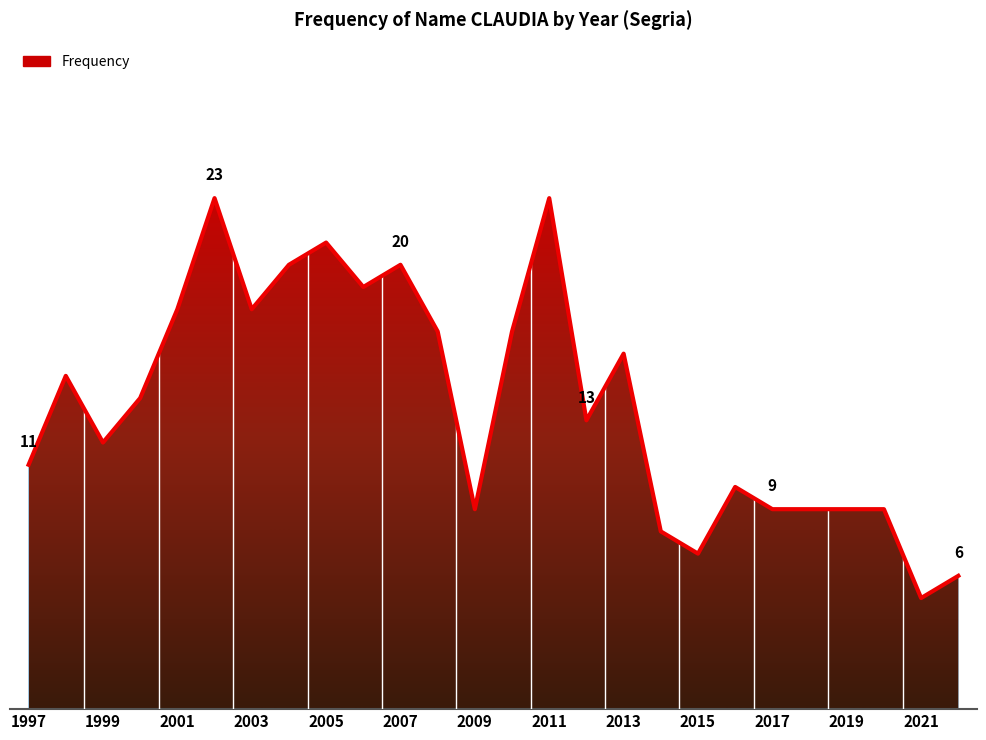

What is the smallest value displayed?

5